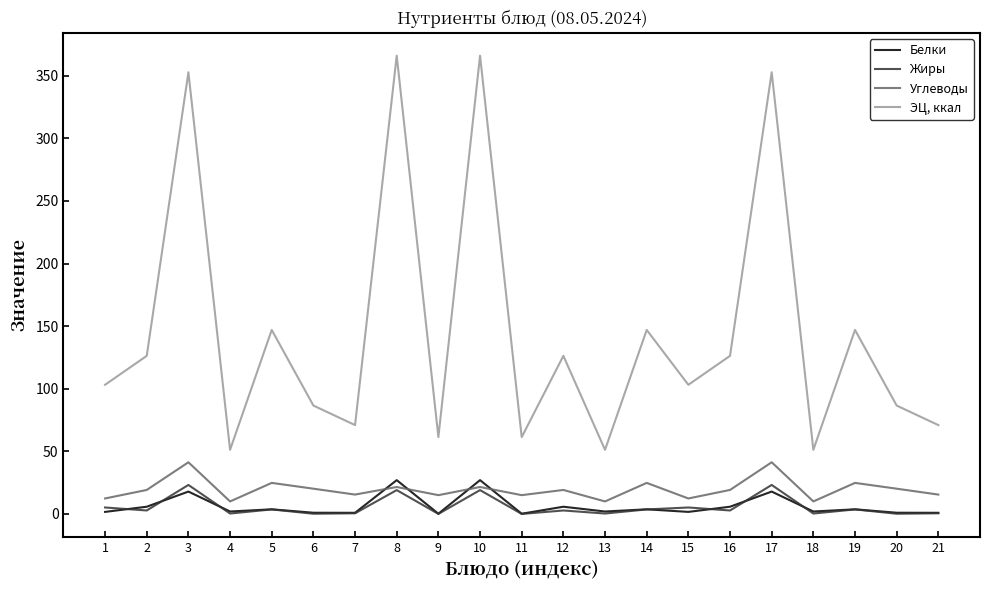

Which series changed the most between 1 and 14?

ЭЦ, ккал